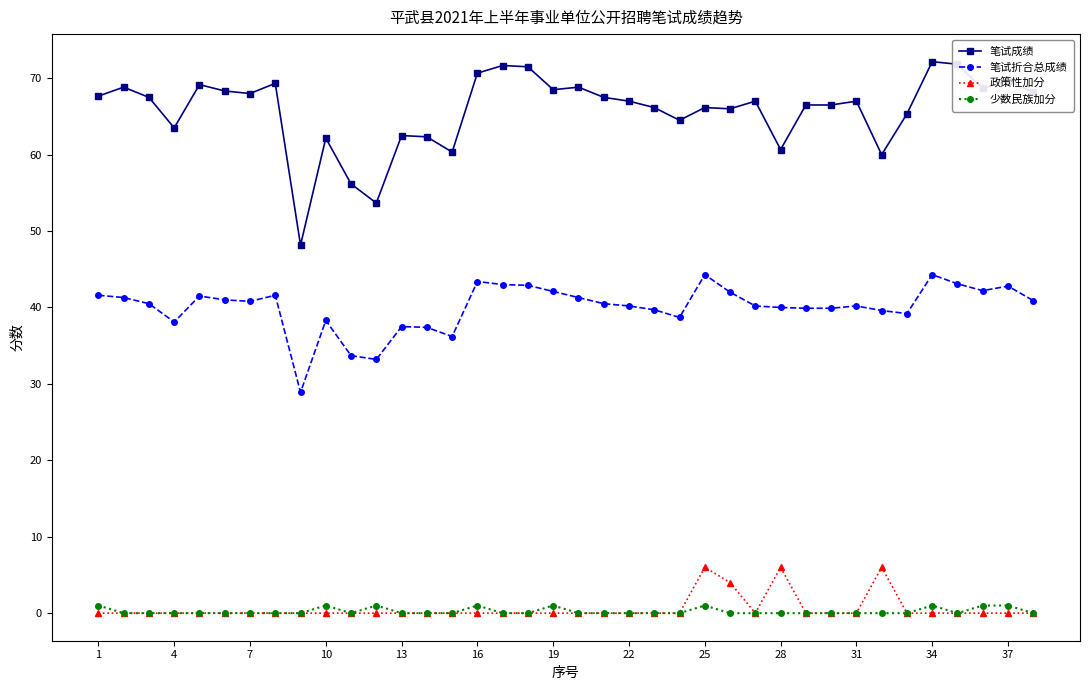

Which series has the largest total across all categories?

笔试成绩